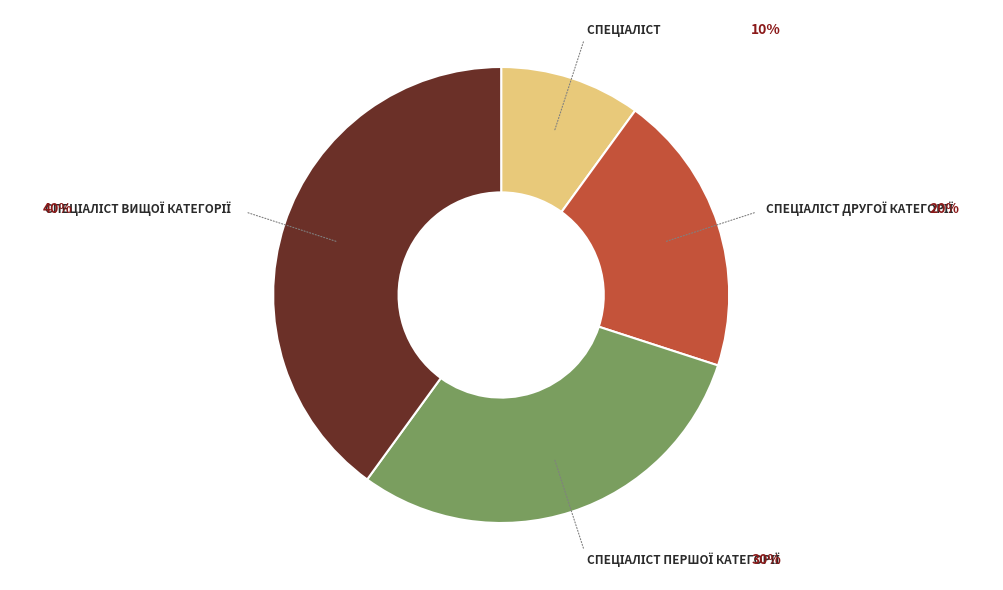

To the nearest percent, what is the average slice percentage?

25%